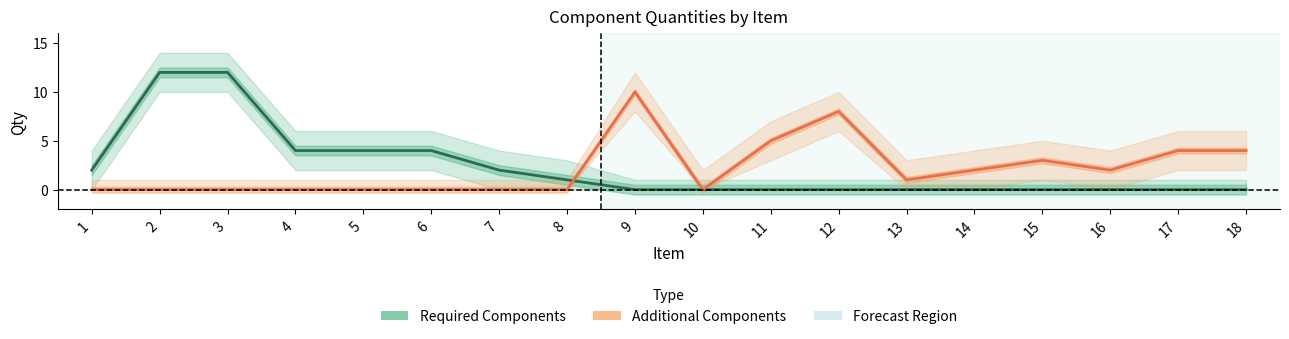

Which label corresponds to the smallest value in the chart?

9